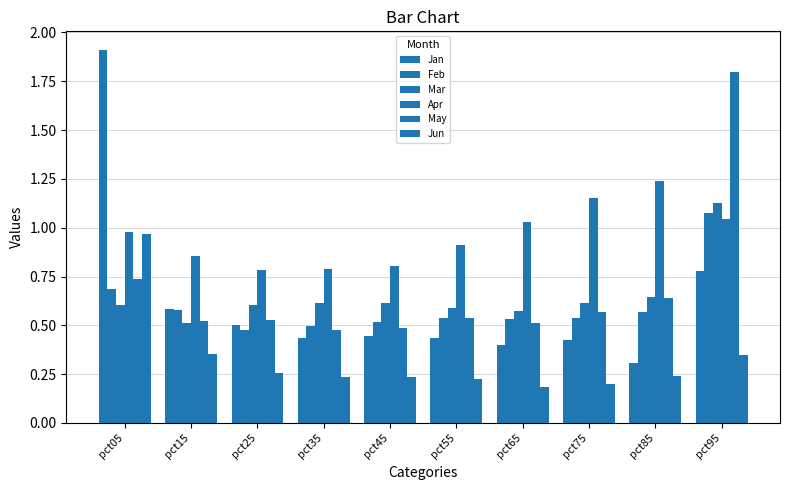

Reading left to right, transcribe all the data shown in this chart.

Jan: pct05=1.9	pct15=0.6	pct25=0.5	pct35=0.4	pct45=0.4	pct55=0.4	pct65=0.4	pct75=0.4	pct85=0.3	pct95=0.8
Feb: pct05=0.7	pct15=0.6	pct25=0.5	pct35=0.5	pct45=0.5	pct55=0.5	pct65=0.5	pct75=0.5	pct85=0.6	pct95=1.1
Mar: pct05=0.6	pct15=0.5	pct25=0.6	pct35=0.6	pct45=0.6	pct55=0.6	pct65=0.6	pct75=0.6	pct85=0.6	pct95=1.1
Apr: pct05=1.0	pct15=0.9	pct25=0.8	pct35=0.8	pct45=0.8	pct55=0.9	pct65=1.0	pct75=1.2	pct85=1.2	pct95=1.0
May: pct05=0.7	pct15=0.5	pct25=0.5	pct35=0.5	pct45=0.5	pct55=0.5	pct65=0.5	pct75=0.6	pct85=0.6	pct95=1.8
Jun: pct05=1.0	pct15=0.4	pct25=0.3	pct35=0.2	pct45=0.2	pct55=0.2	pct65=0.2	pct75=0.2	pct85=0.2	pct95=0.3